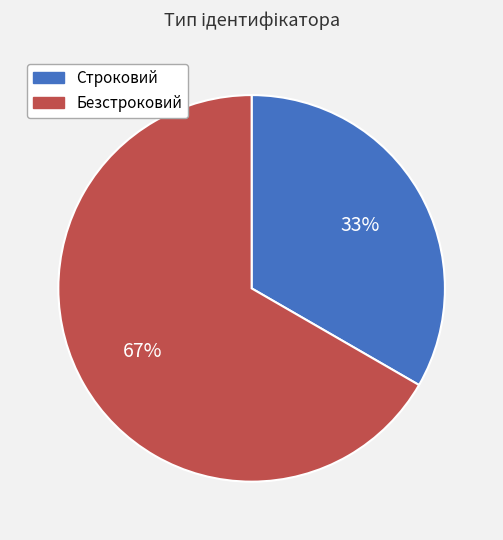

Do Безстроковий and Строковий together represent more than half of the pie?

Yes